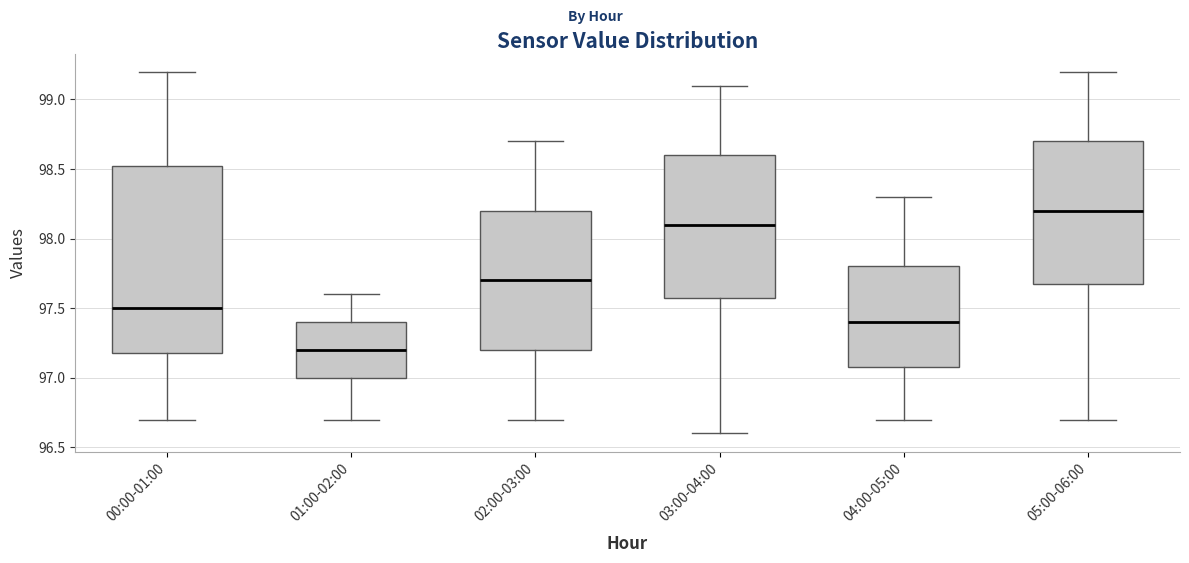

Reading left to right, transcribe this box plot: for each box, give where its median line is, the range the box spans, and where its two whiskers end, as read against the y-axis. The values are not printed on the chart, so give them approximately, as read against the axis.

00:00-01:00: median 97.50, box 97.20 to 98.55, whiskers 96.70 to 99.20
01:00-02:00: median 97.20, box 97.00 to 97.40, whiskers 96.70 to 97.60
02:00-03:00: median 97.70, box 97.20 to 98.20, whiskers 96.70 to 98.70
03:00-04:00: median 98.10, box 97.60 to 98.60, whiskers 96.60 to 99.10
04:00-05:00: median 97.40, box 97.10 to 97.80, whiskers 96.70 to 98.30
05:00-06:00: median 98.20, box 97.70 to 98.70, whiskers 96.70 to 99.20